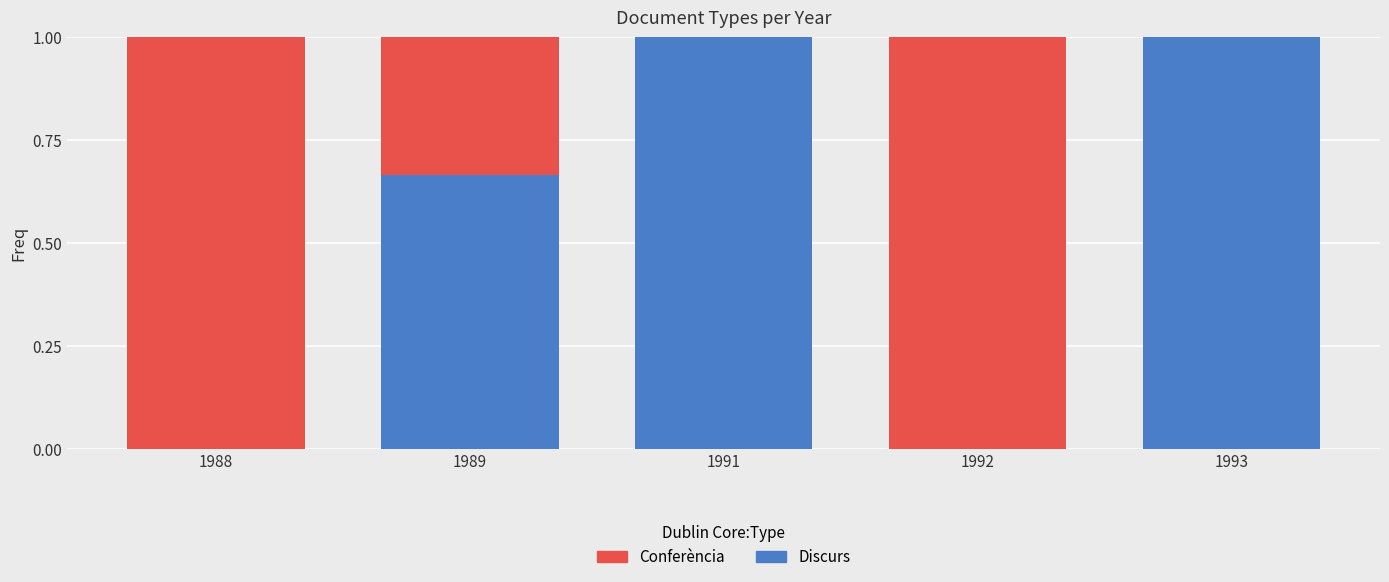

What is the maximum value for Discurs?

1.0